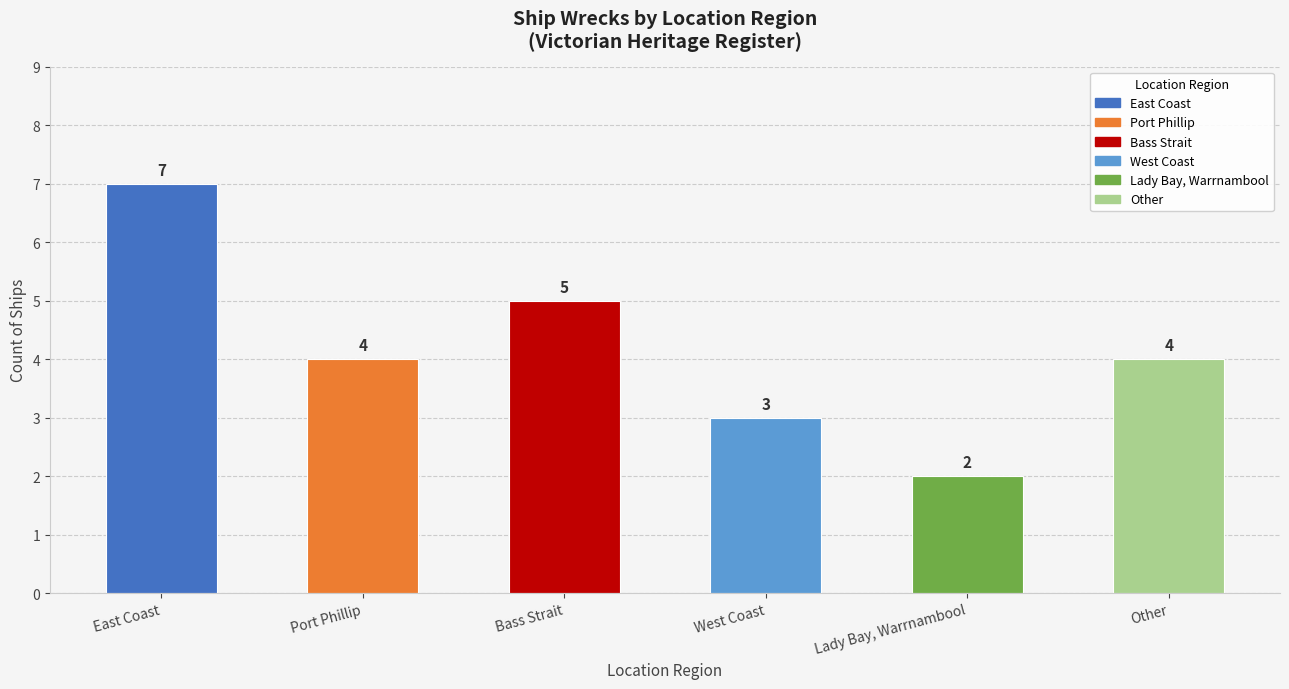

What is the smallest value displayed?

2